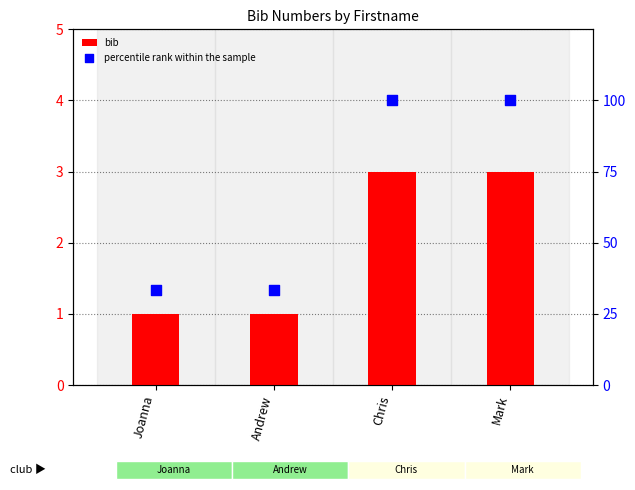

Which series contains the lowest Y value?

bib